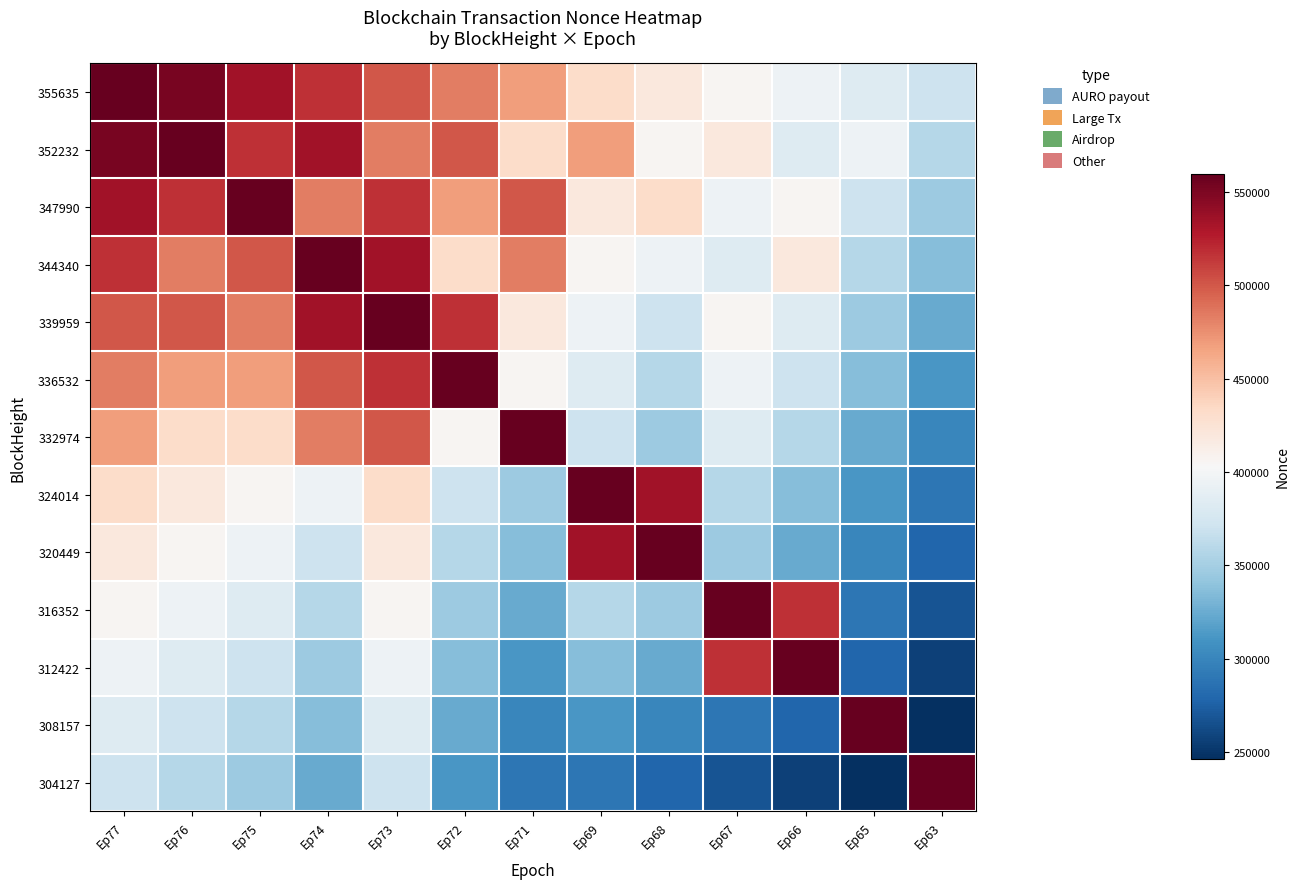

Reading right to left, extract all data points from this chart.

355635: Ep63=0.4	Ep65=0.4	Ep66=0.5	Ep67=0.5	Ep68=0.6	Ep69=0.6	Ep71=0.7	Ep72=0.8	Ep73=0.8	Ep74=0.9	Ep75=0.9	Ep76=1.0	Ep77=1.0
352232: Ep63=0.4	Ep65=0.5	Ep66=0.4	Ep67=0.6	Ep68=0.5	Ep69=0.7	Ep71=0.6	Ep72=0.8	Ep73=0.8	Ep74=0.9	Ep75=0.9	Ep76=1.0	Ep77=1.0
347990: Ep63=0.3	Ep65=0.4	Ep66=0.5	Ep67=0.5	Ep68=0.6	Ep69=0.6	Ep71=0.8	Ep72=0.7	Ep73=0.9	Ep74=0.8	Ep75=1.0	Ep76=0.9	Ep77=0.9
344340: Ep63=0.3	Ep65=0.4	Ep66=0.6	Ep67=0.4	Ep68=0.5	Ep69=0.5	Ep71=0.8	Ep72=0.6	Ep73=0.9	Ep74=1.0	Ep75=0.8	Ep76=0.8	Ep77=0.9
339959: Ep63=0.2	Ep65=0.3	Ep66=0.4	Ep67=0.5	Ep68=0.4	Ep69=0.5	Ep71=0.6	Ep72=0.9	Ep73=1.0	Ep74=0.9	Ep75=0.8	Ep76=0.8	Ep77=0.8
336532: Ep63=0.2	Ep65=0.3	Ep66=0.4	Ep67=0.5	Ep68=0.4	Ep69=0.4	Ep71=0.5	Ep72=1.0	Ep73=0.9	Ep74=0.8	Ep75=0.7	Ep76=0.7	Ep77=0.8
332974: Ep63=0.2	Ep65=0.2	Ep66=0.4	Ep67=0.4	Ep68=0.3	Ep69=0.4	Ep71=1.0	Ep72=0.5	Ep73=0.8	Ep74=0.8	Ep75=0.6	Ep76=0.6	Ep77=0.7
324014: Ep63=0.1	Ep65=0.2	Ep66=0.3	Ep67=0.4	Ep68=0.9	Ep69=1.0	Ep71=0.3	Ep72=0.4	Ep73=0.6	Ep74=0.5	Ep75=0.5	Ep76=0.6	Ep77=0.6
320449: Ep63=0.1	Ep65=0.2	Ep66=0.2	Ep67=0.3	Ep68=1.0	Ep69=0.9	Ep71=0.3	Ep72=0.4	Ep73=0.6	Ep74=0.4	Ep75=0.5	Ep76=0.5	Ep77=0.6
316352: Ep63=0.1	Ep65=0.1	Ep66=0.9	Ep67=1.0	Ep68=0.3	Ep69=0.4	Ep71=0.2	Ep72=0.3	Ep73=0.5	Ep74=0.4	Ep75=0.4	Ep76=0.5	Ep77=0.5
312422: Ep63=0.0	Ep65=0.1	Ep66=1.0	Ep67=0.9	Ep68=0.2	Ep69=0.3	Ep71=0.2	Ep72=0.3	Ep73=0.5	Ep74=0.3	Ep75=0.4	Ep76=0.4	Ep77=0.5
308157: Ep63=0.0	Ep65=1.0	Ep66=0.1	Ep67=0.1	Ep68=0.2	Ep69=0.2	Ep71=0.2	Ep72=0.2	Ep73=0.4	Ep74=0.3	Ep75=0.4	Ep76=0.4	Ep77=0.4
304127: Ep63=1.0	Ep65=0.0	Ep66=0.0	Ep67=0.1	Ep68=0.1	Ep69=0.1	Ep71=0.1	Ep72=0.2	Ep73=0.4	Ep74=0.2	Ep75=0.3	Ep76=0.4	Ep77=0.4